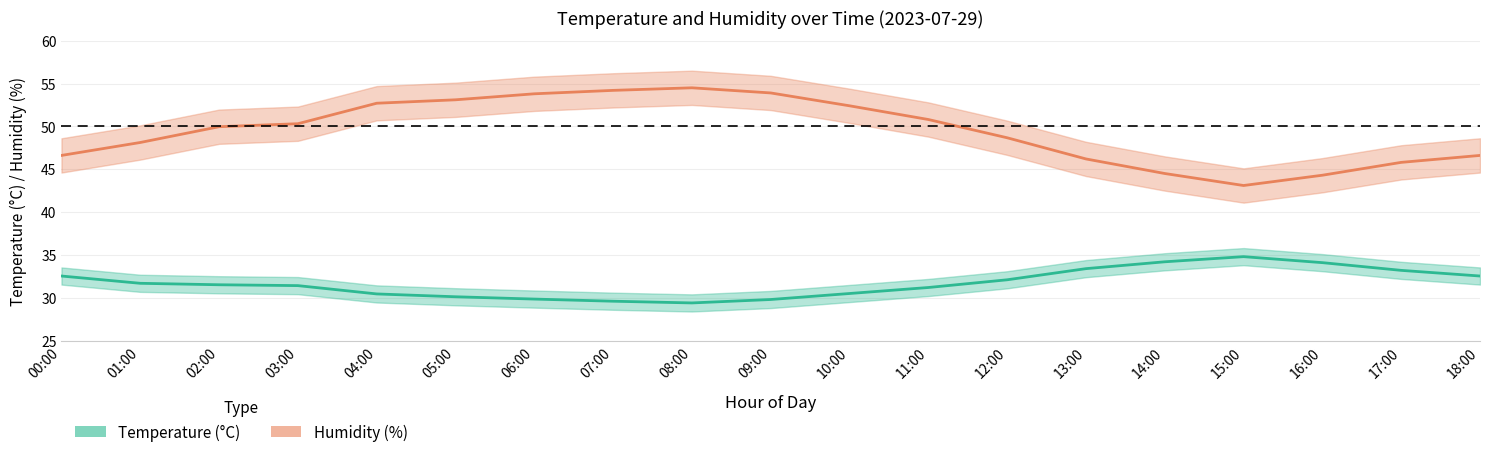

Which has a higher value, 06:00 or 05:00?

05:00